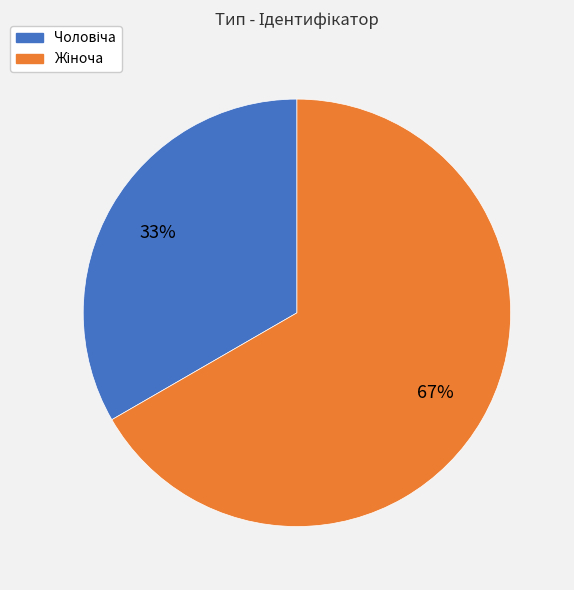

To the nearest percent, what is the average slice percentage?

50%